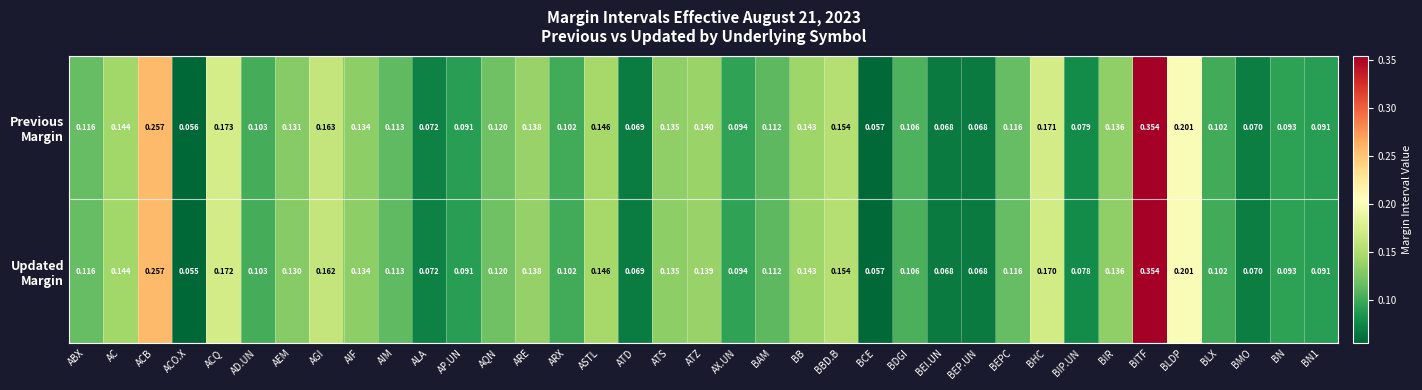

At which category is the sum across all series the highest?

BITF